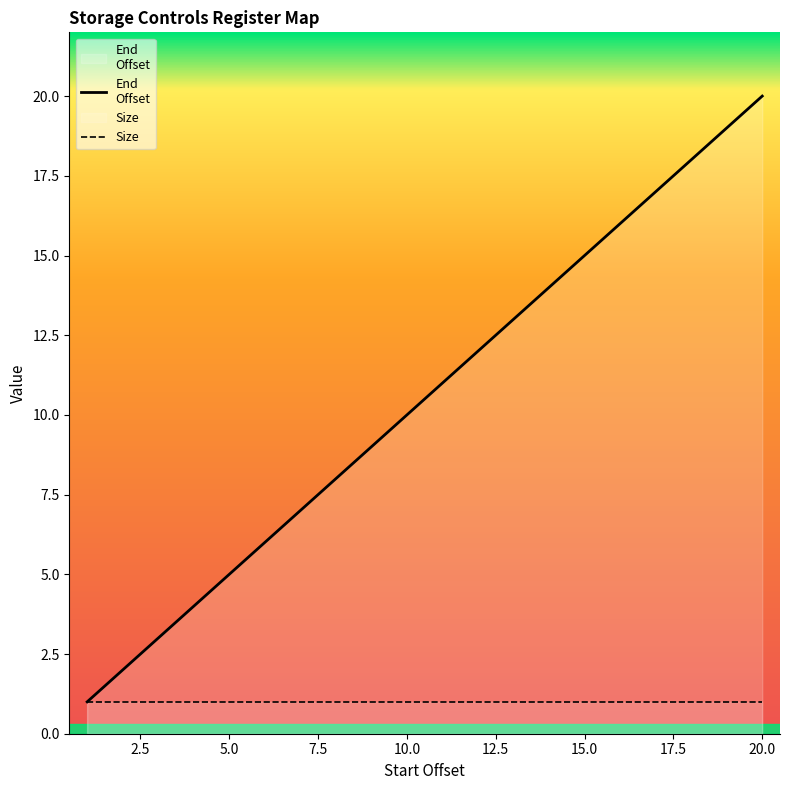

What is the sum of all Size values?

20